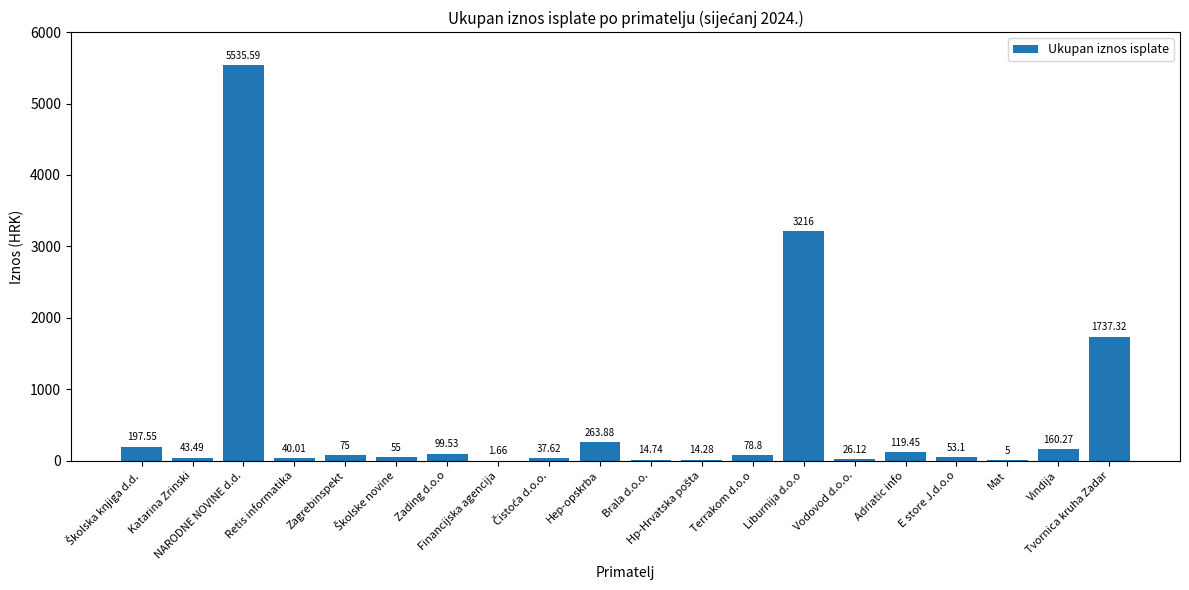

What is the label of the 4th bar from the left?

Retis informatika